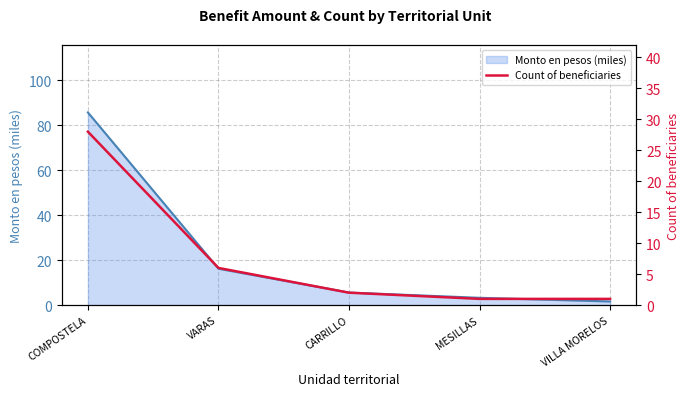

What is the label of the 5th point from the left?

VILLA MORELOS